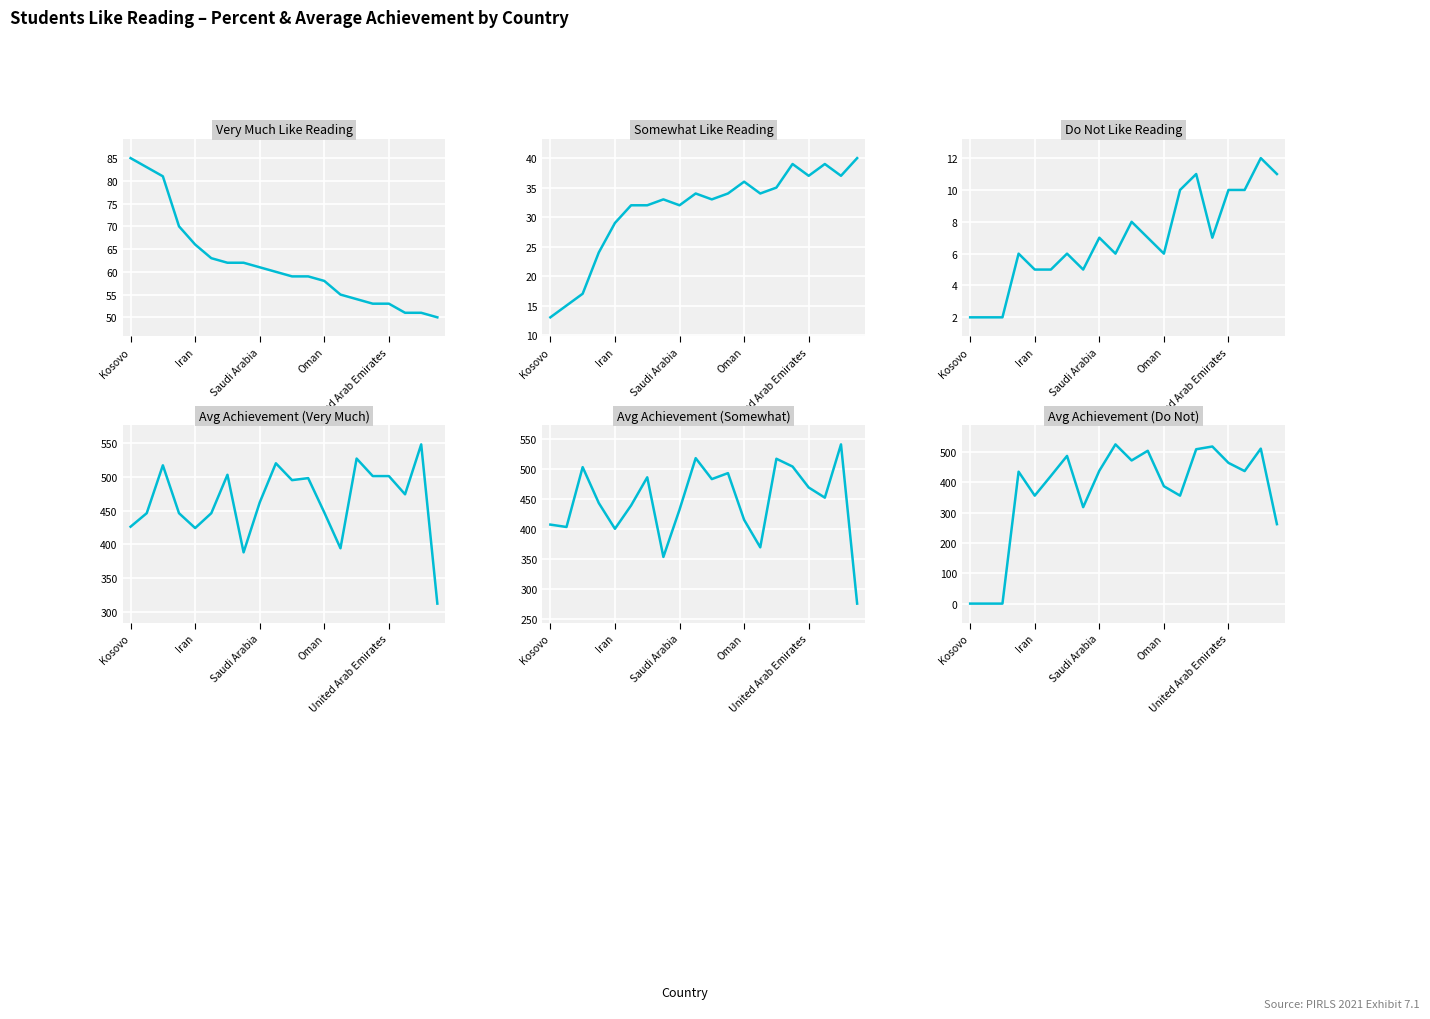

True or false: Avg Achievement (Somewhat) has a value of 407 at Kosovo.

True